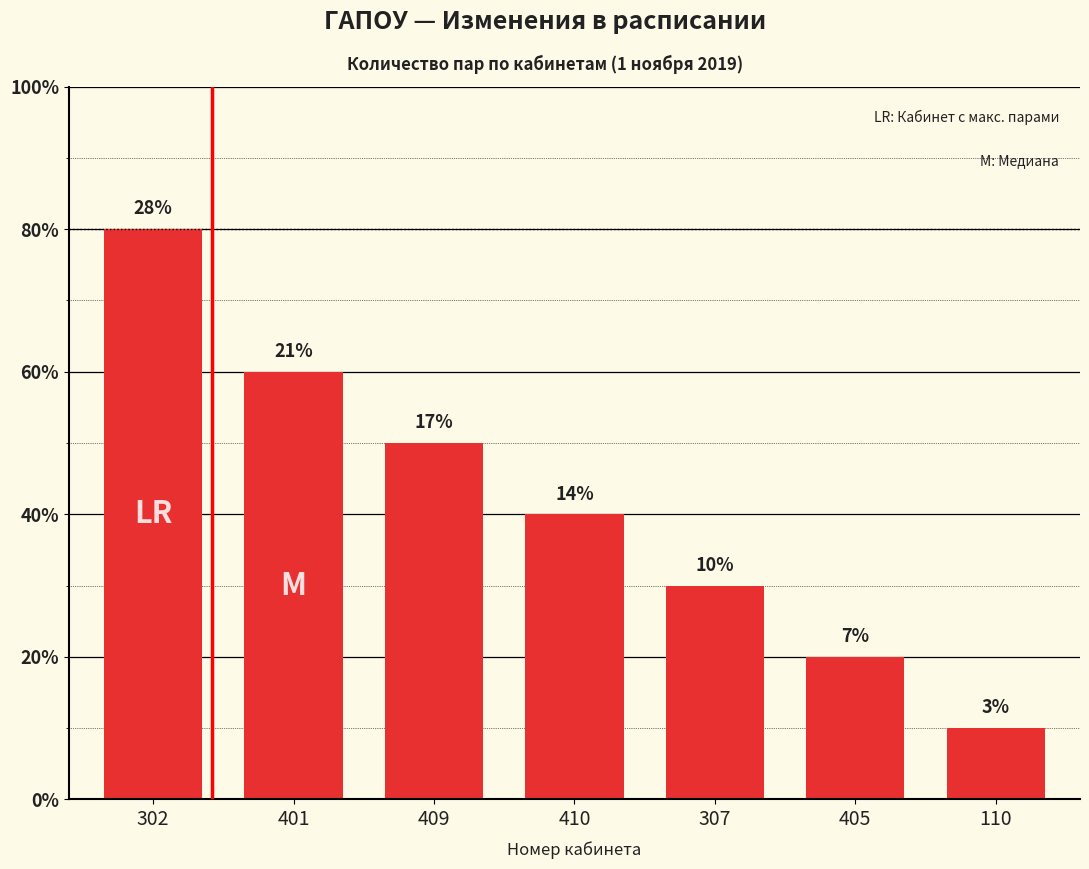

Are the bars horizontal?

No